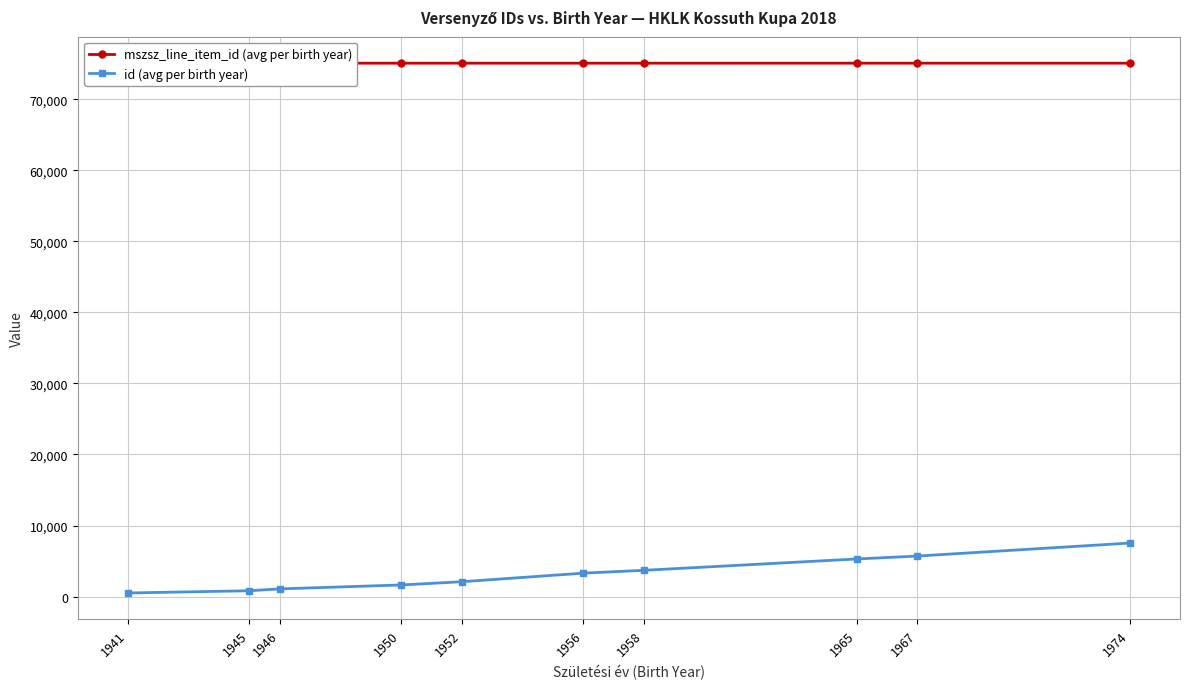

What is the total value across all series at 1950?

76702.5